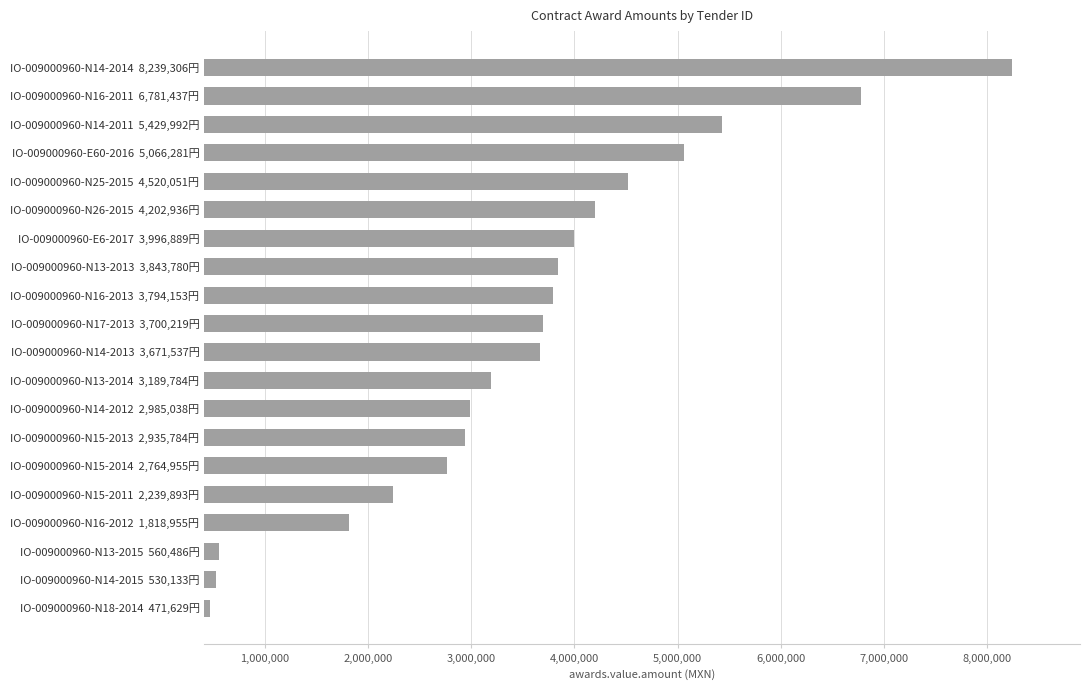

What is the difference between the maximum and minimum values?

7767677.0